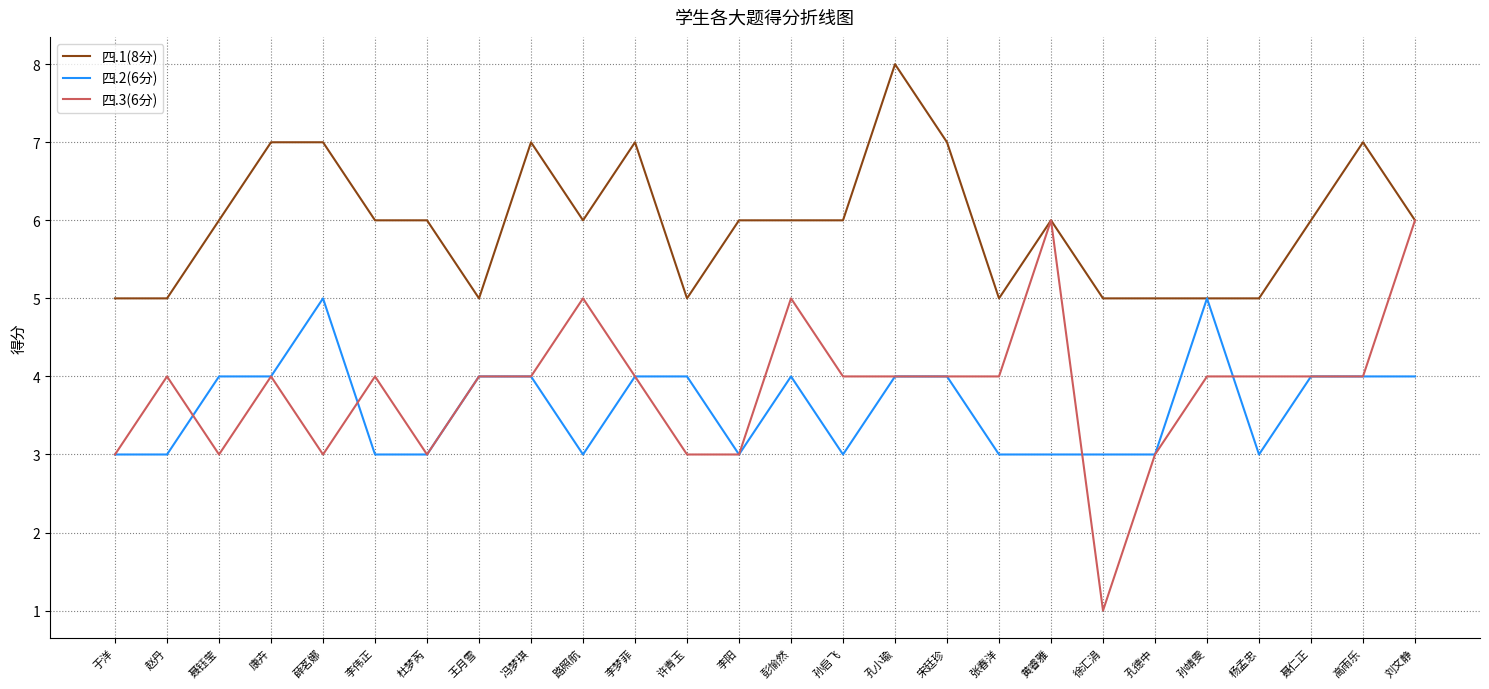

What is the total value across all series at 宋廷珍?

15